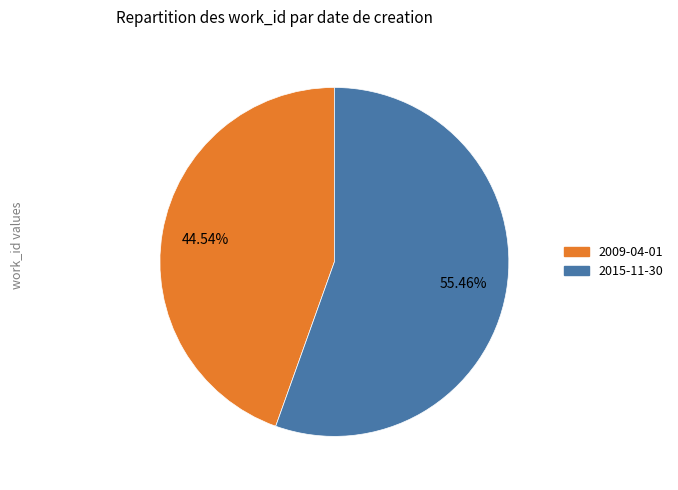

Rank the categories by value from lowest to highest.

2009-04-01, 2015-11-30